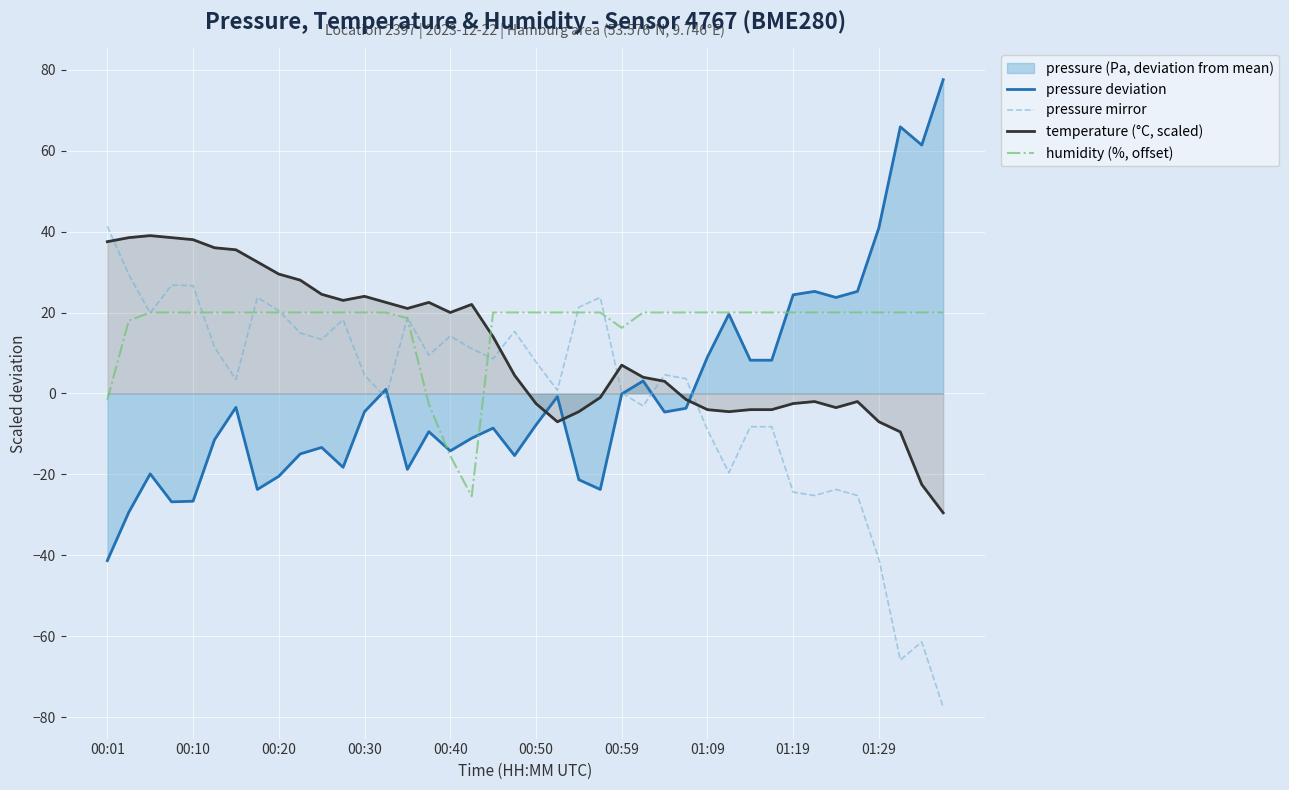

How many data points does each series have?

40